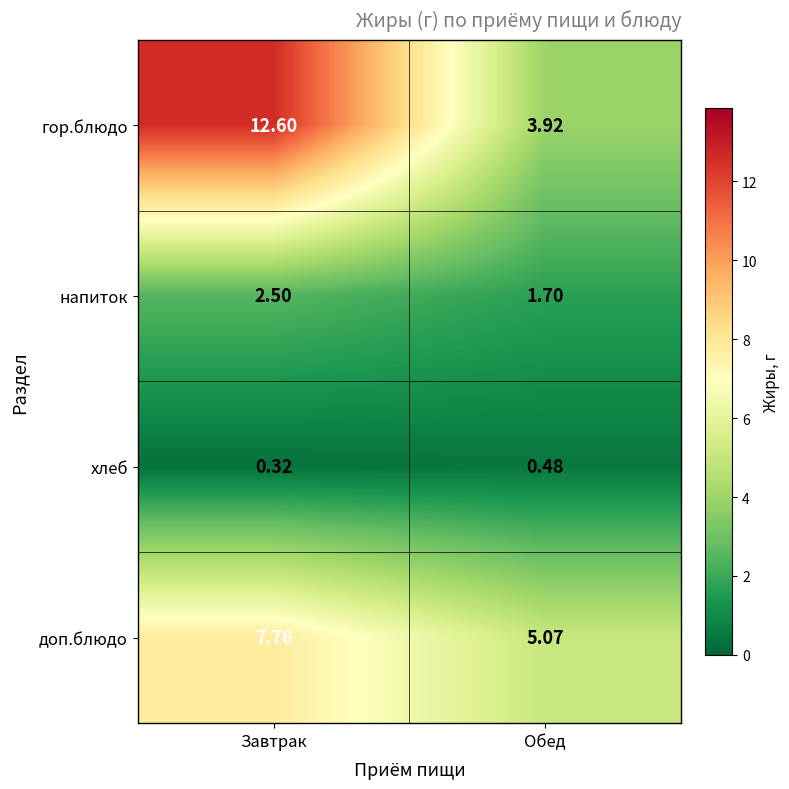

List the series in order of their peak value, highest first.

гор.блюдо, доп.блюдо, напиток, хлеб